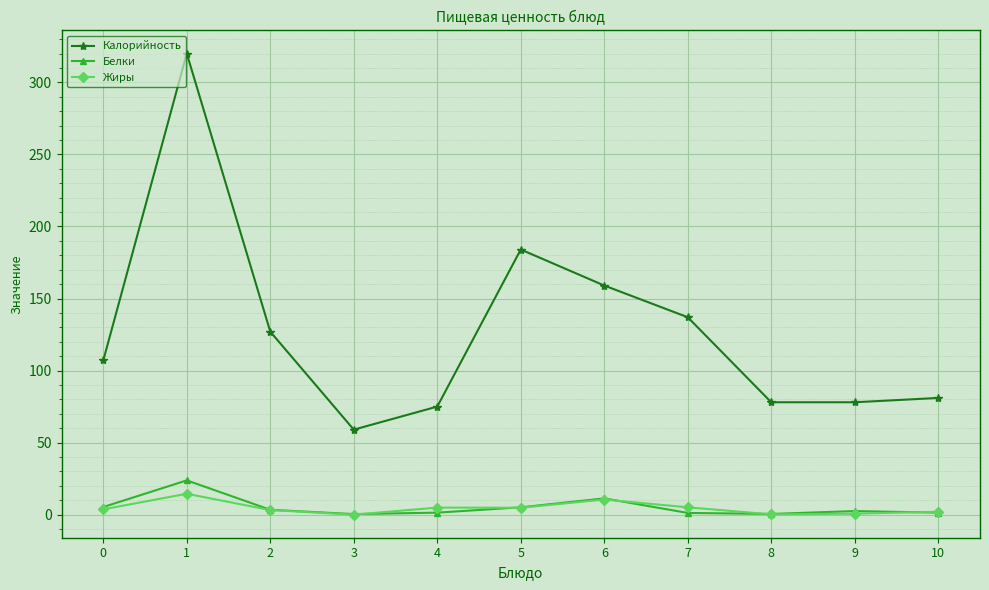

Which series has the largest total across all categories?

Калорийность